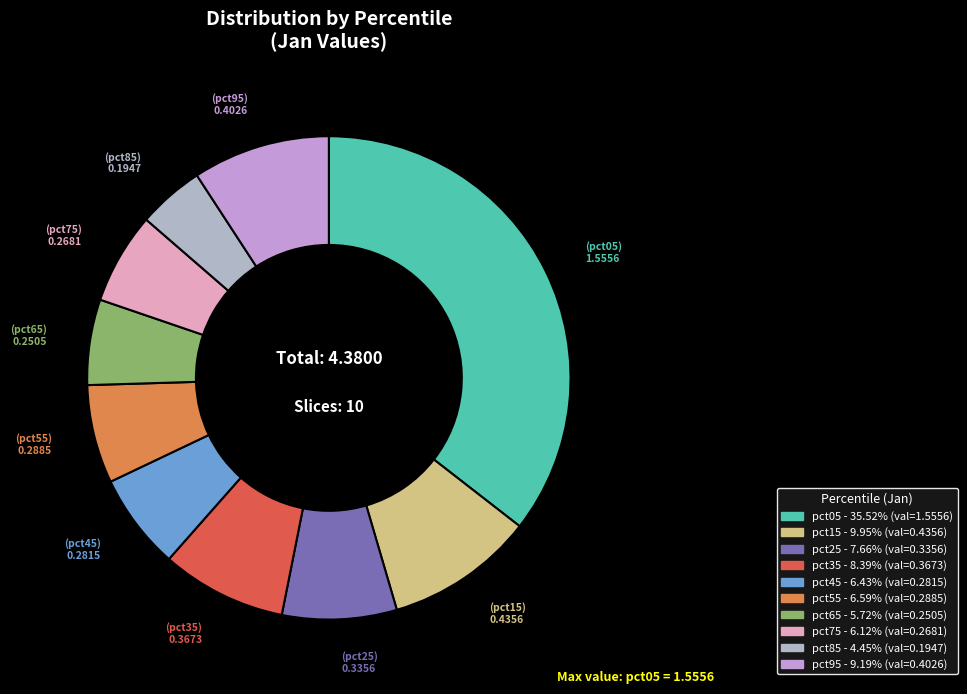

What percentage is the pct65 slice, to the nearest percent?

6%